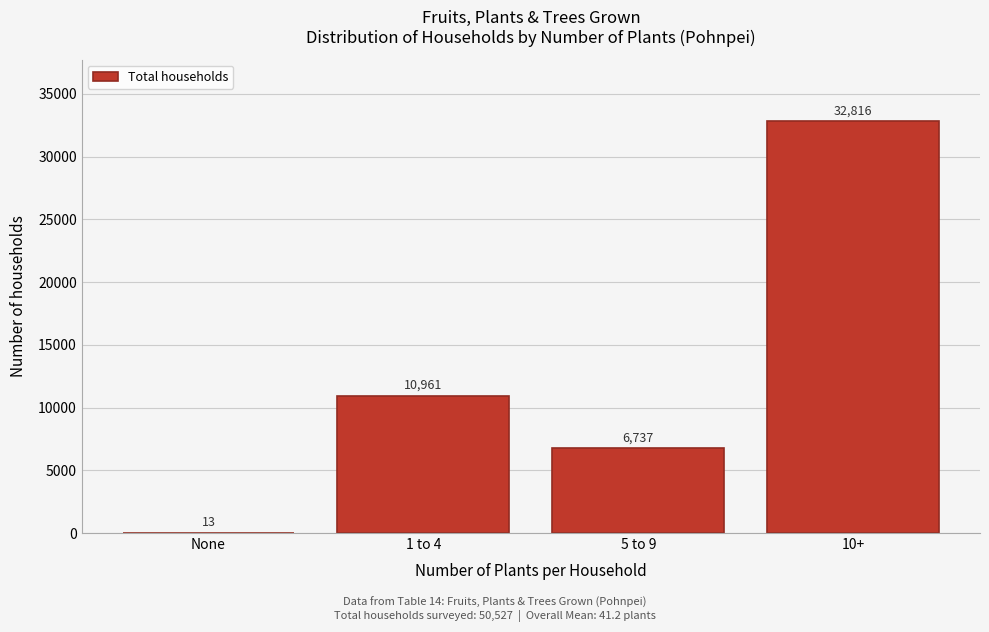

Reading right to left, list all the values displayed in this chart.

10+=32816	5 to 9=6737	1 to 4=10961	None=13